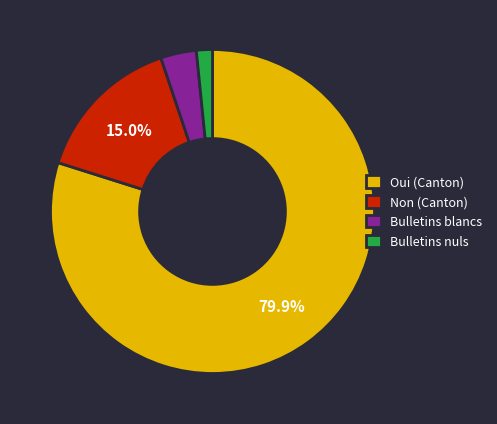

Is there any slice that represents more than half of the pie?

Yes